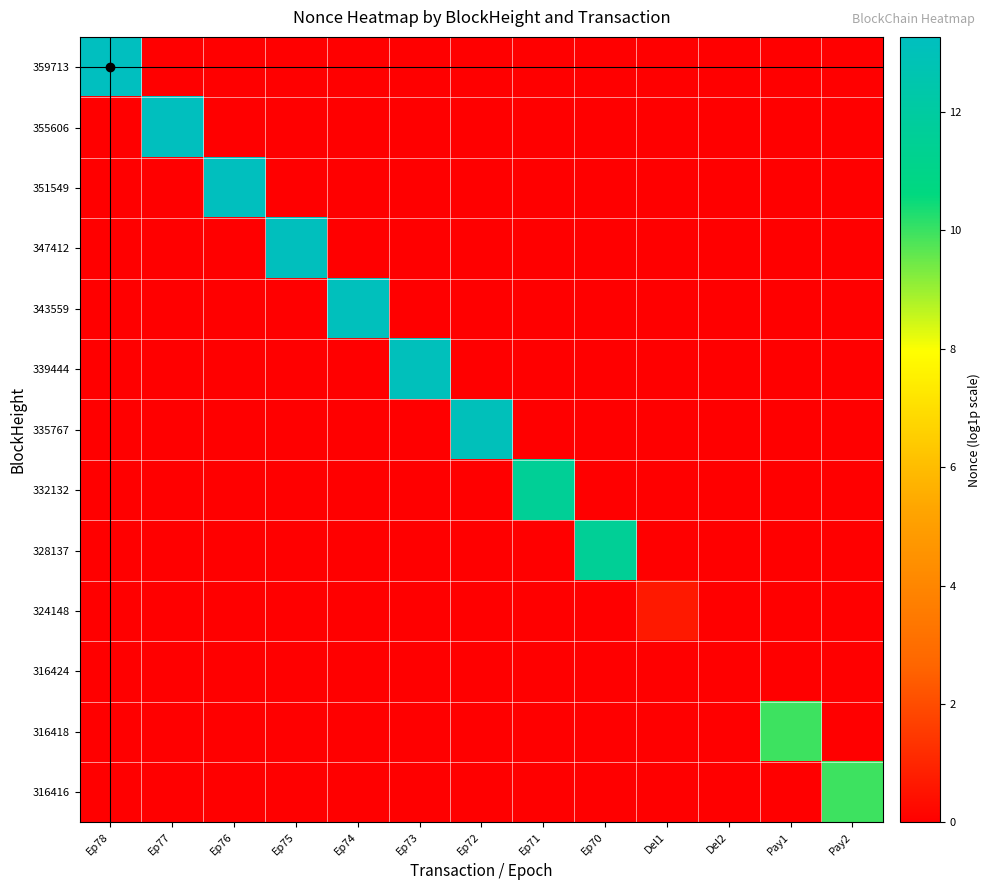

What is the total value across all series at Ep78?

13.3